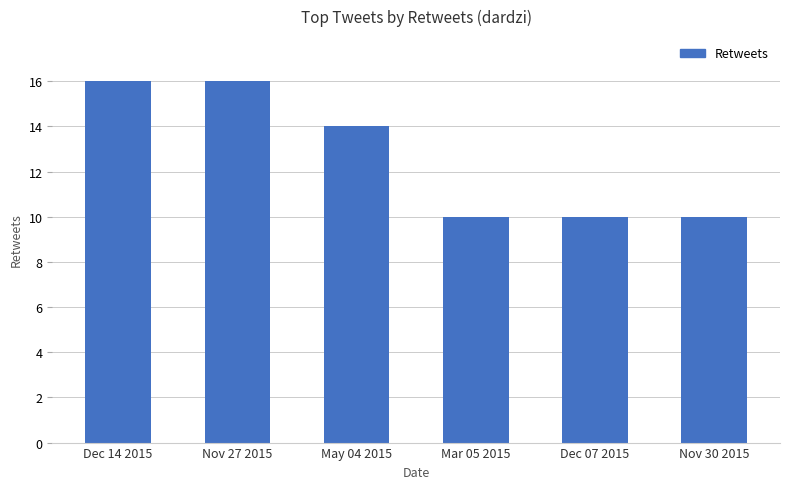

What is the greatest value displayed?

16